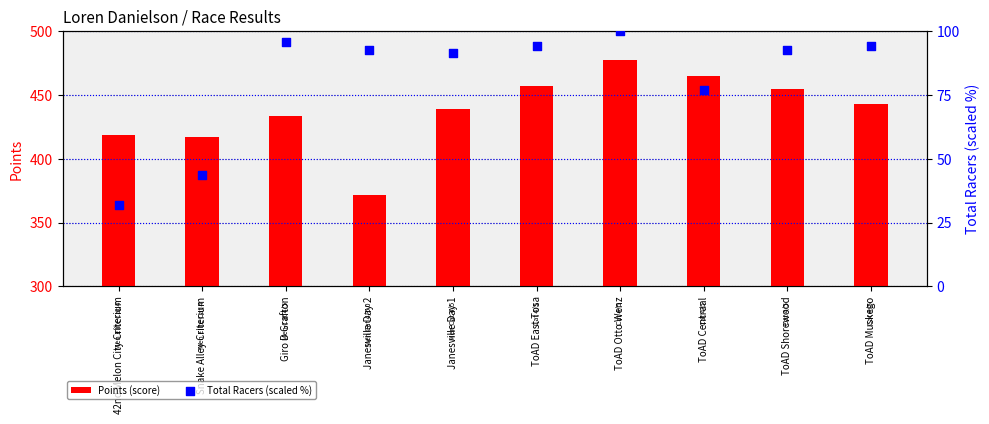

At how many categories does at least one series exceed 347?

10